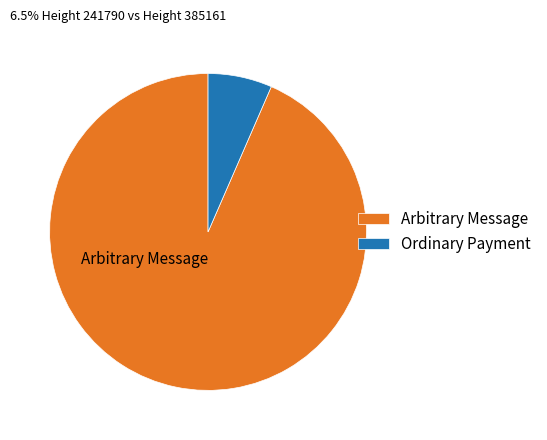

What is the ratio of the value at Arbitrary Message to the value at Ordinary Payment?

14.3